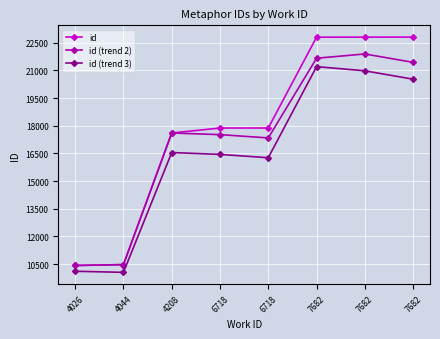

What is the value of the id (trend 2) point at the 1st from the left?

10429.0